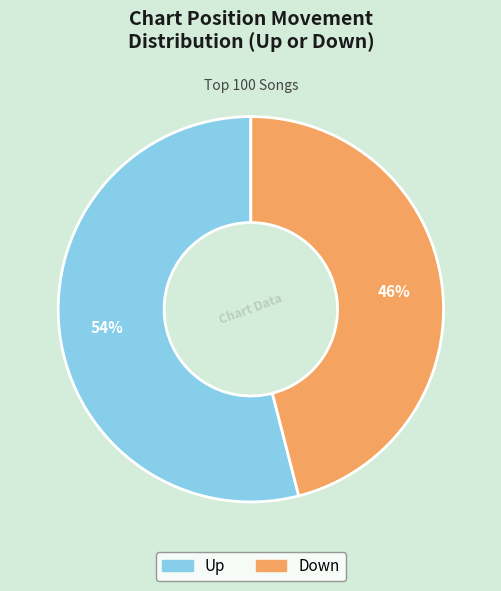

What is the smallest slice in the pie chart?

Down